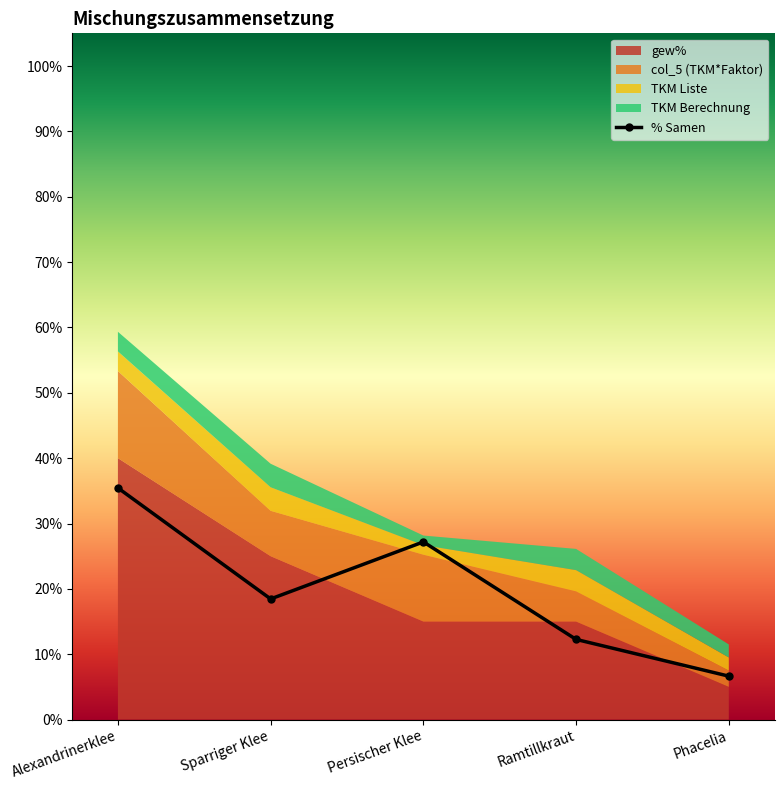

Which has a higher value, Phacelia or Sparriger Klee?

Sparriger Klee